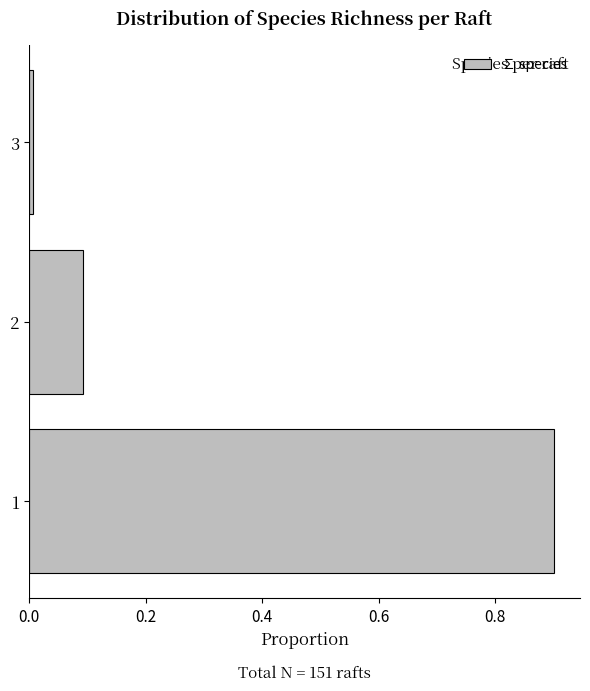

Rank the categories by value from lowest to highest.

3, 2, 1